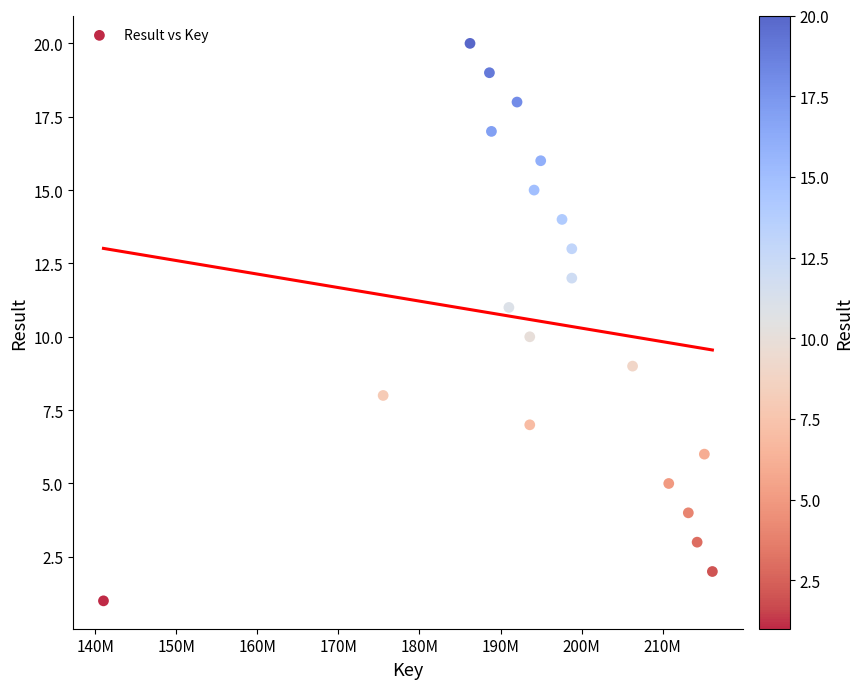

What is the range of Y values (max minus min)?

19